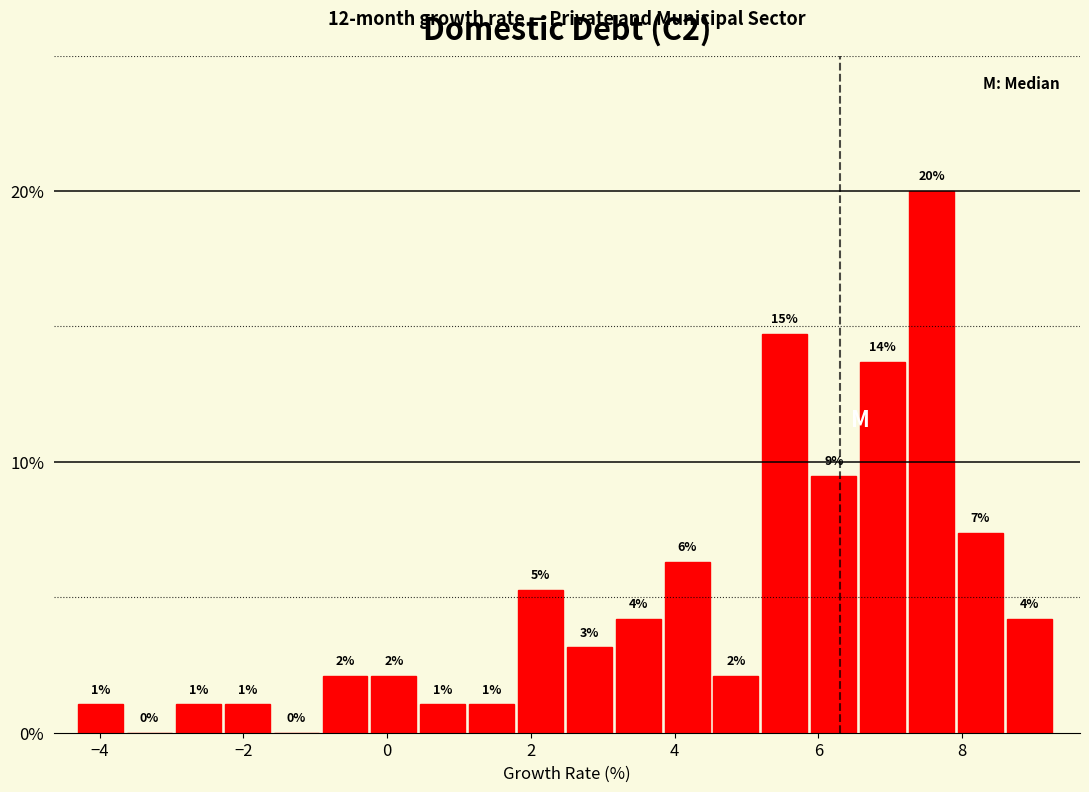

Around what value on the x-axis is the tallest bar? Give the approximate position of its centre, as read against the axis.

7.6